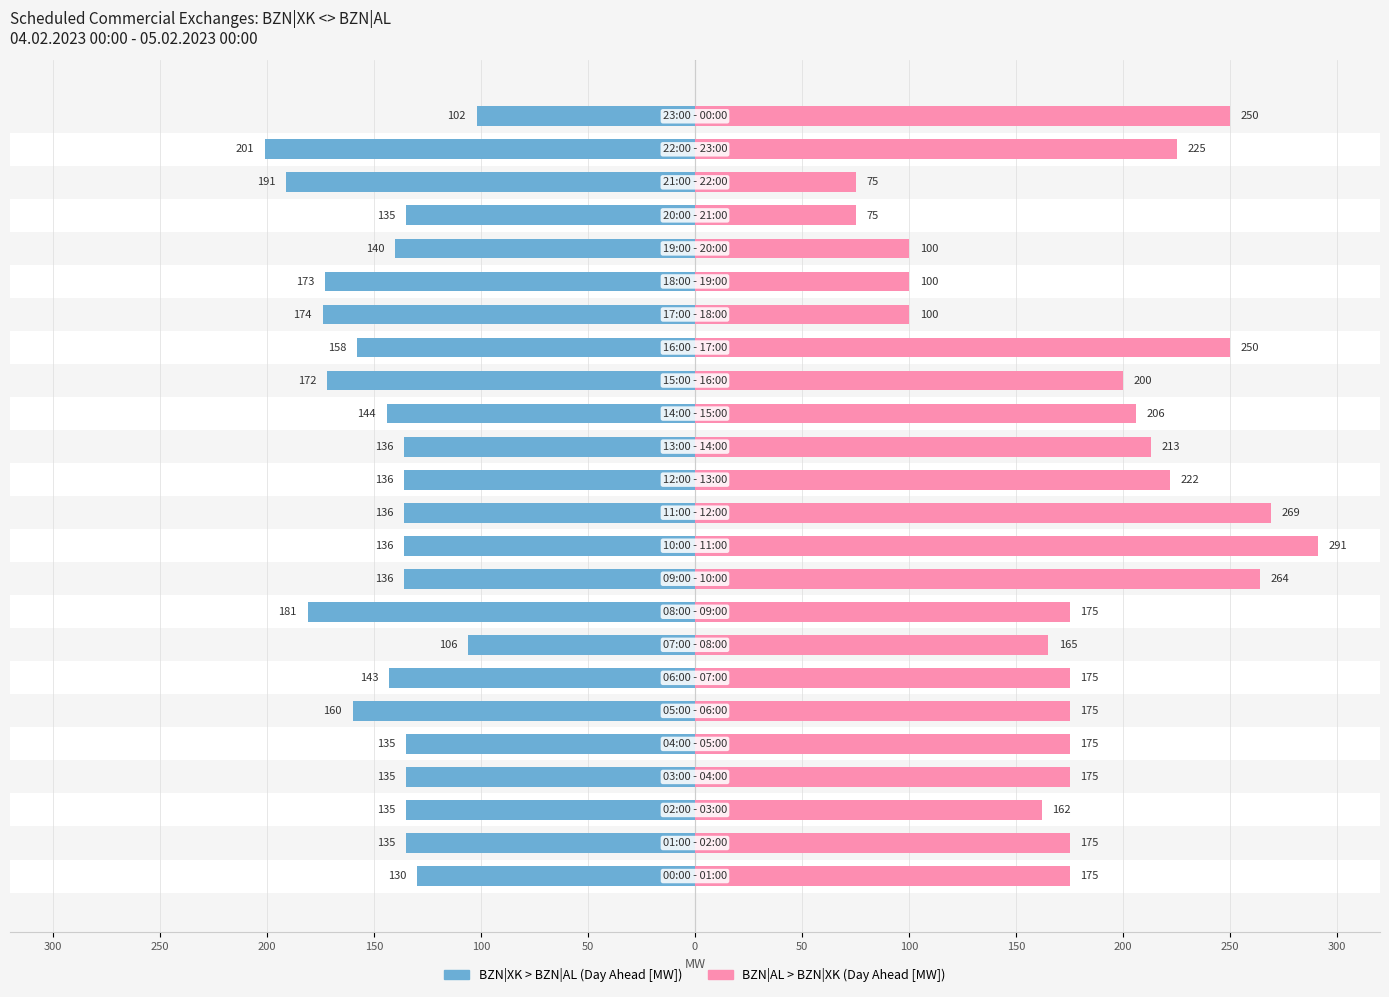

What is the value of the BZN|AL > BZN|XK (Day Ahead [MW]) bar at the 1st from the left?

175